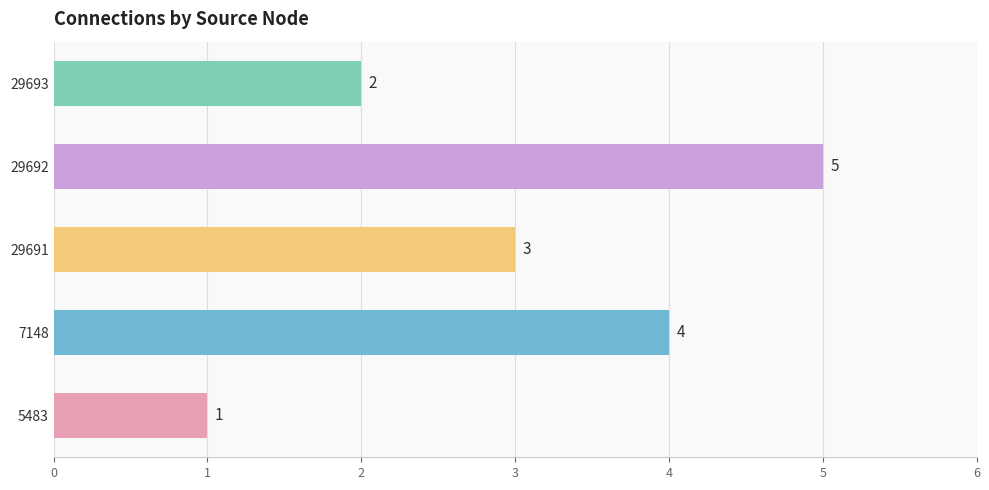

What is the average value?

3